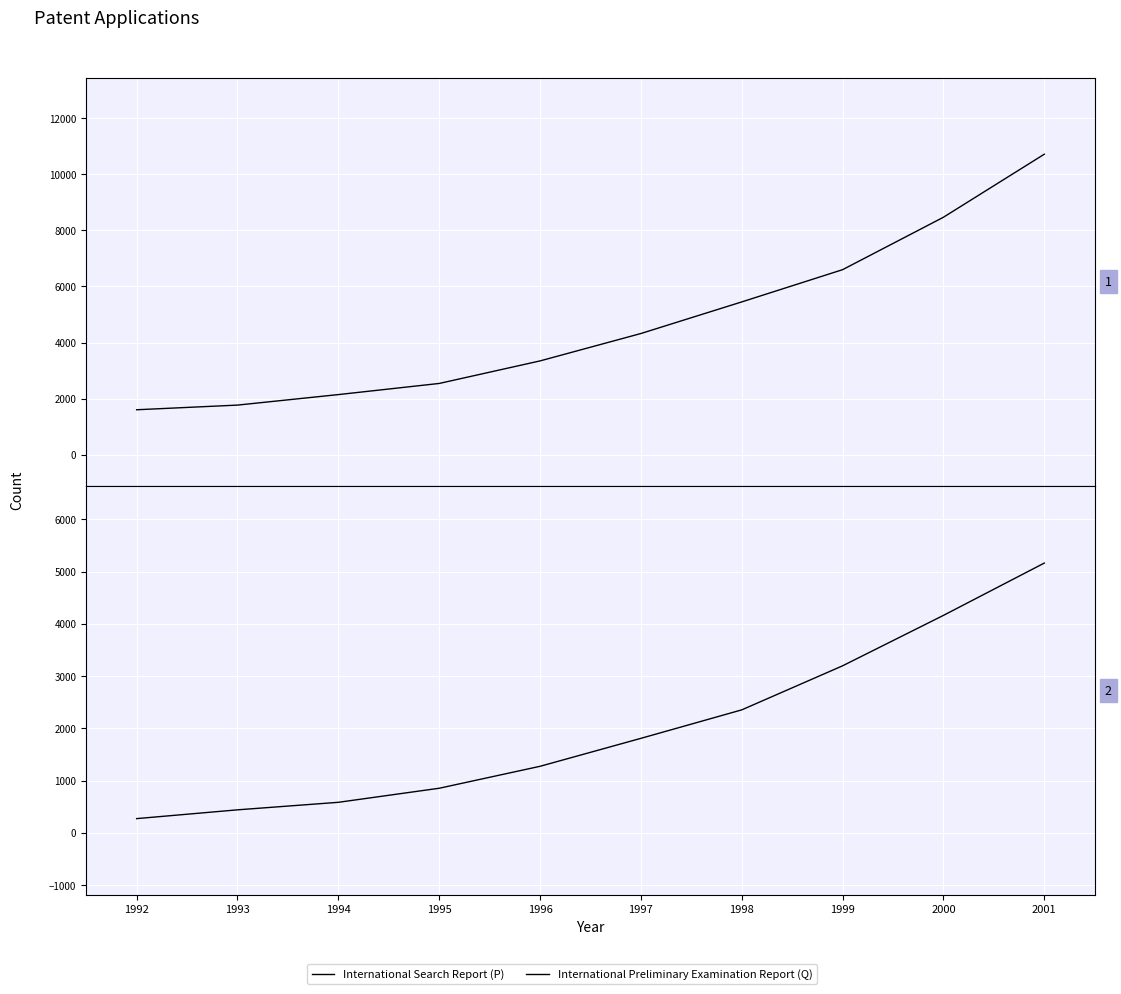

Which category has the highest value in the International Preliminary Examination Report (Q) series?

2001